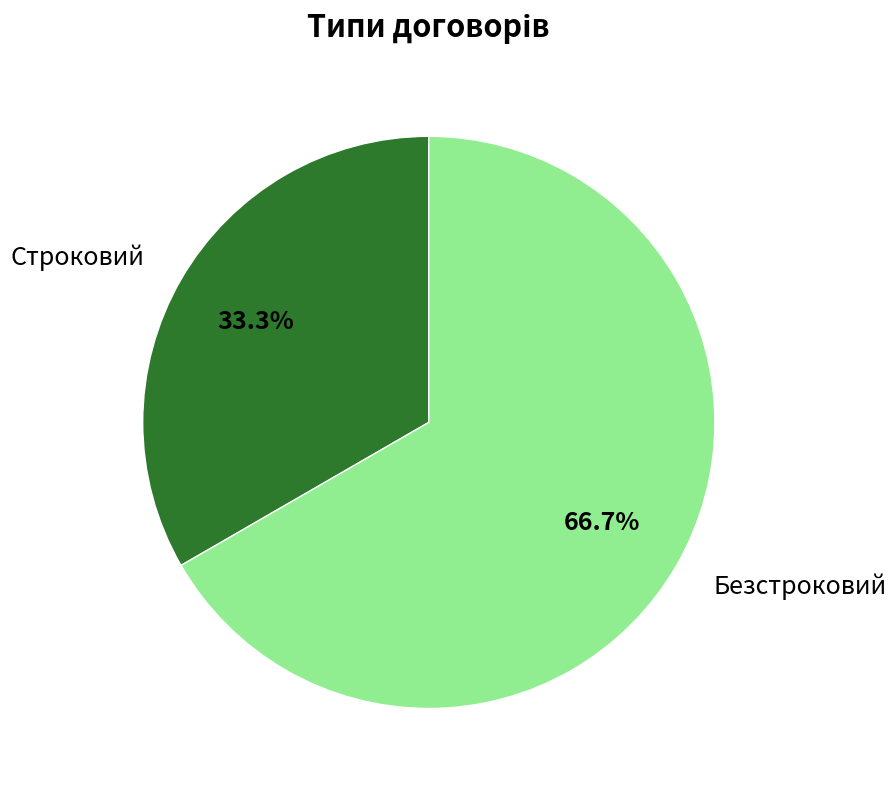

Which slice represents more than half of the pie?

Безстроковий